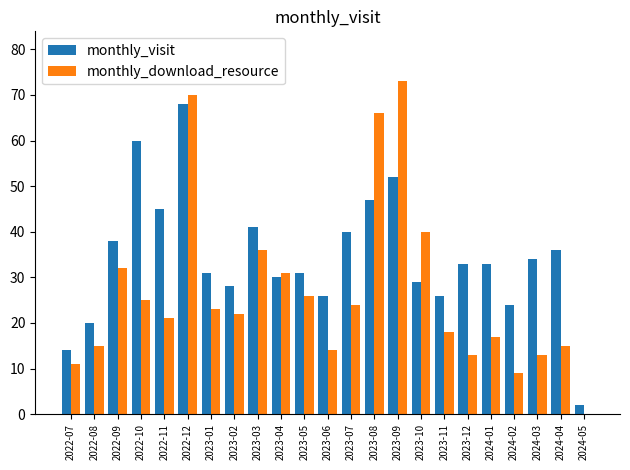

What is the maximum value for monthly_download_resource?

73